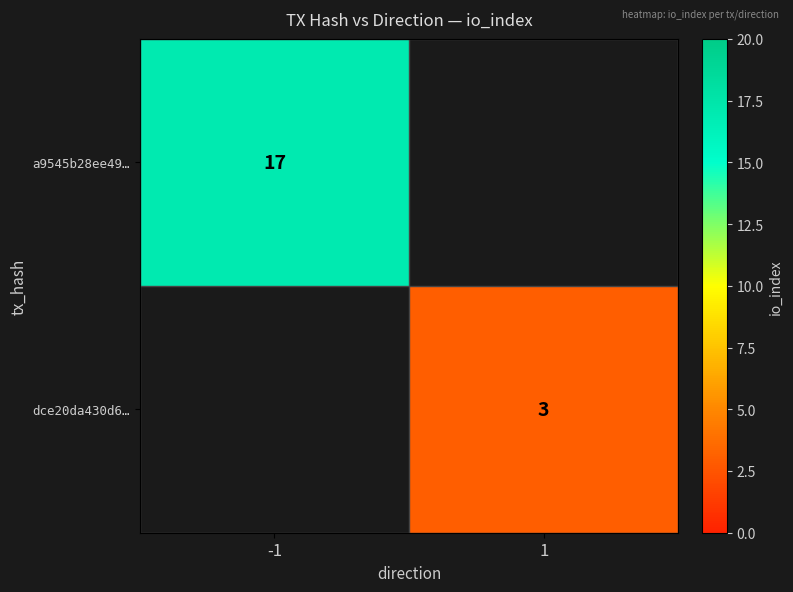

The a9545b28ee49… series shows 17 at -1. True or false?

True